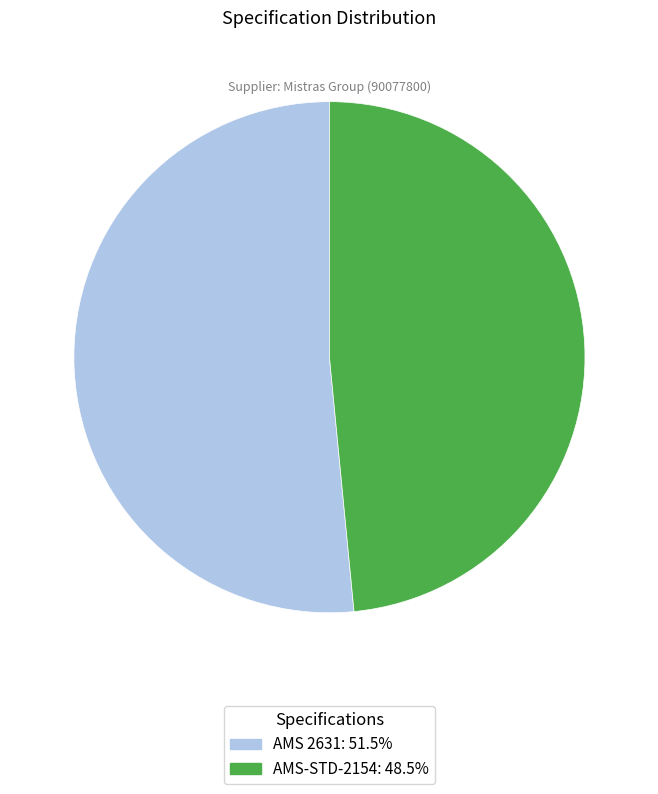

Which category has the biggest portion of the pie?

AMS 2631